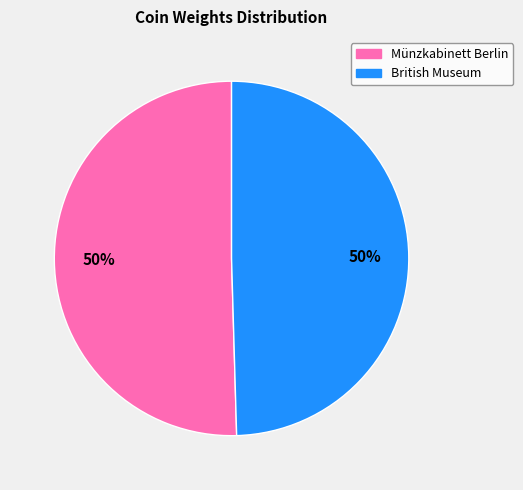

To the nearest percent, what is the average slice percentage?

50%